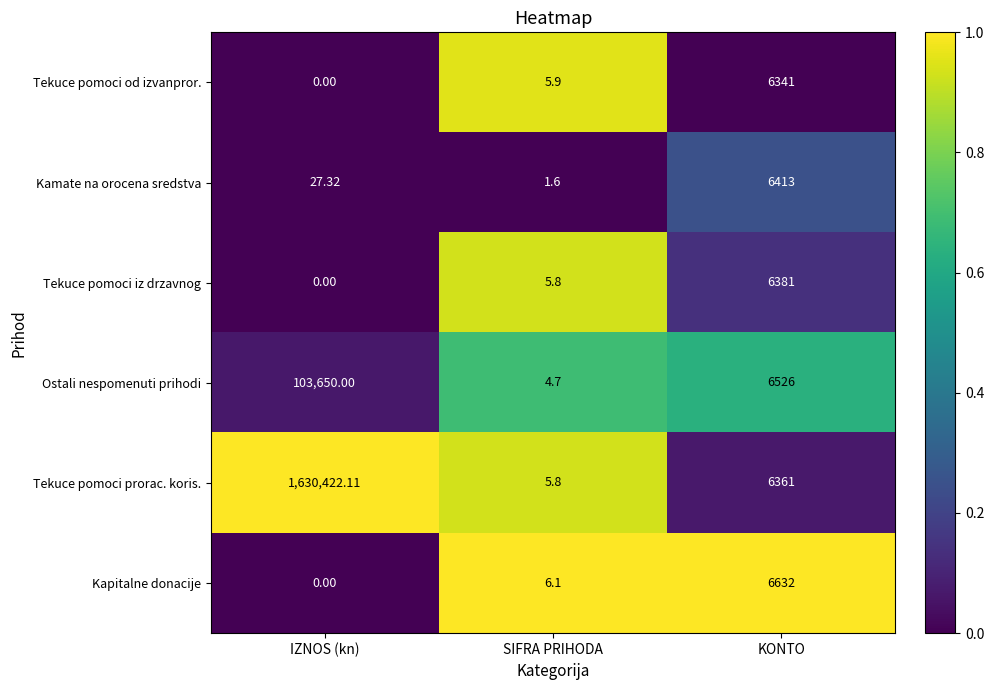

Which series has the largest range (max minus min)?

Tekuce pomoci prorac. koris.